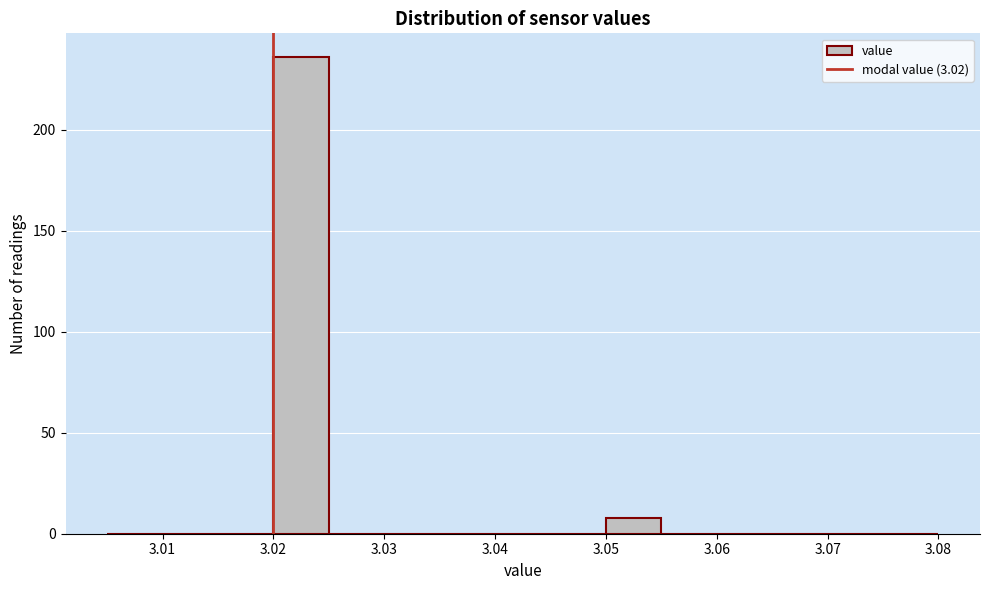

Which range on the x-axis has the tallest bar?

3.020 to 3.025